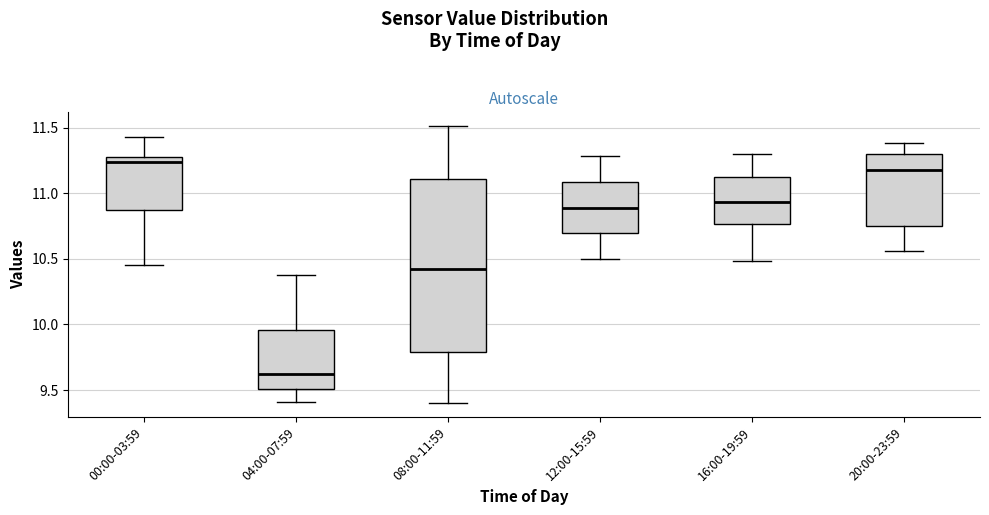

Reading left to right, read every box against the y-axis: the position of its median line, the range the box covers, and the ends of its whiskers. The values are not printed on the chart, so give them approximately, as read against the axis.

00:00-03:59: median 11.25 (just below the box's upper edge), box 10.90 to 11.25, whiskers 10.45 to 11.45
04:00-07:59: median 9.60, box 9.50 to 9.95, whiskers 9.40 to 10.40
08:00-11:59: median 10.45, box 9.80 to 11.10, whiskers 9.40 to 11.50
12:00-15:59: median 10.90, box 10.70 to 11.10, whiskers 10.50 to 11.30
16:00-19:59: median 10.95, box 10.75 to 11.10, whiskers 10.50 to 11.30
20:00-23:59: median 11.20, box 10.75 to 11.30, whiskers 10.55 to 11.40